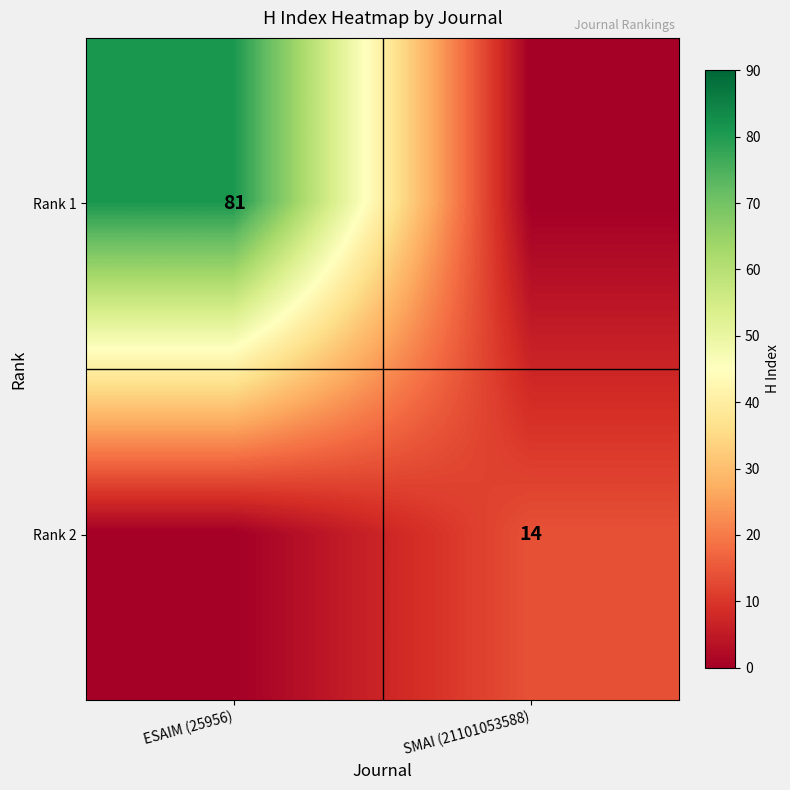

Which has a higher value, SMAI (21101053588) or ESAIM (25956)?

ESAIM (25956)